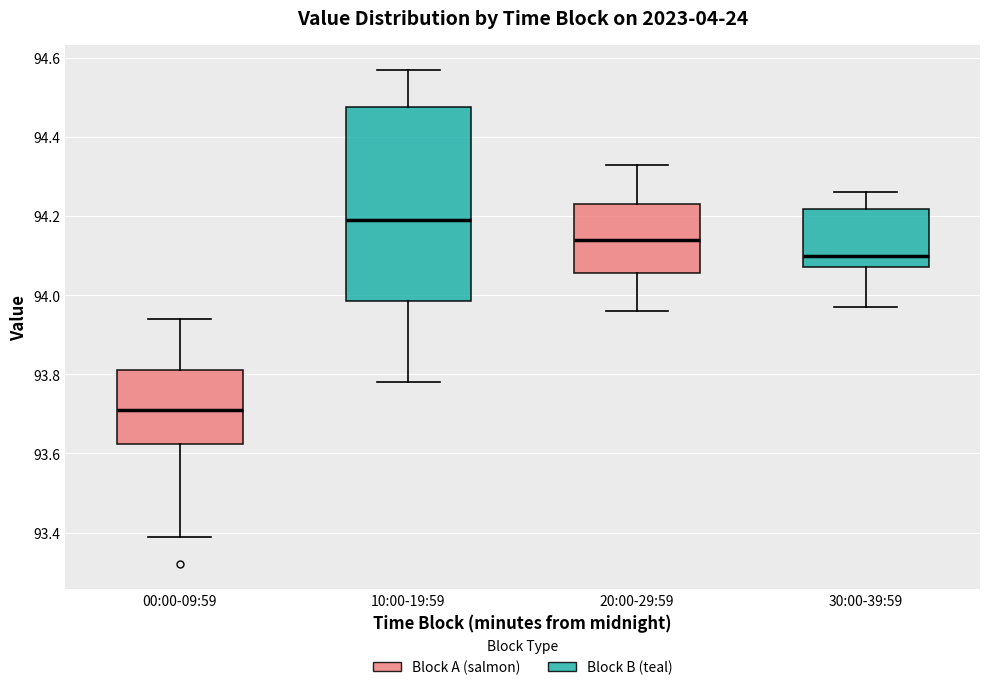

Reading left to right, transcribe this box plot: for each box, give where its median line is, the range the box spans, and where its two whiskers end, as read against the y-axis. The values are not printed on the chart, so give them approximately, as read against the axis.

00:00-09:59: median 93.72, box 93.62 to 93.82, whiskers 93.40 to 93.94
10:00-19:59: median 94.20, box 93.98 to 94.48, whiskers 93.78 to 94.58
20:00-29:59: median 94.14, box 94.06 to 94.24, whiskers 93.96 to 94.34
30:00-39:59: median 94.10, box 94.08 to 94.22, whiskers 93.98 to 94.26